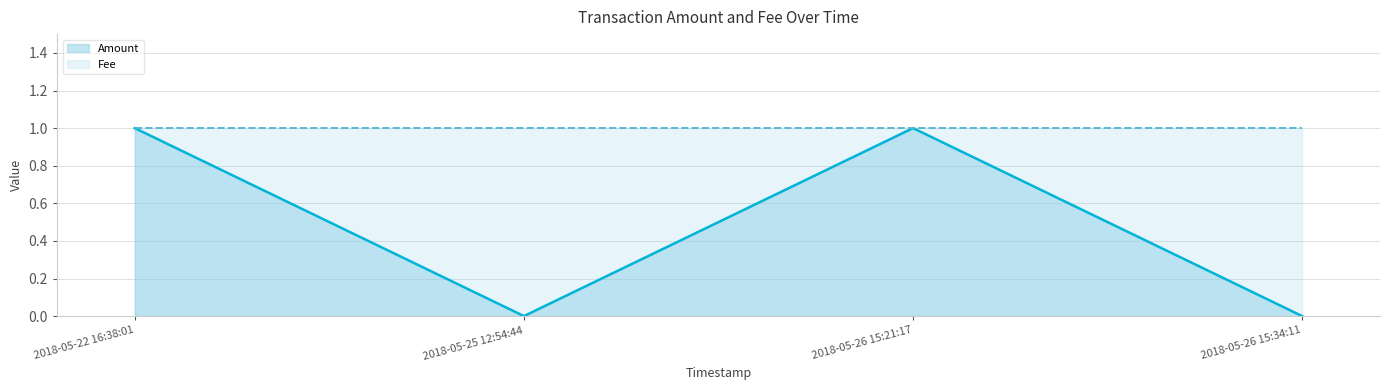

Reading left to right, extract all data points from this chart.

1	0	1	0